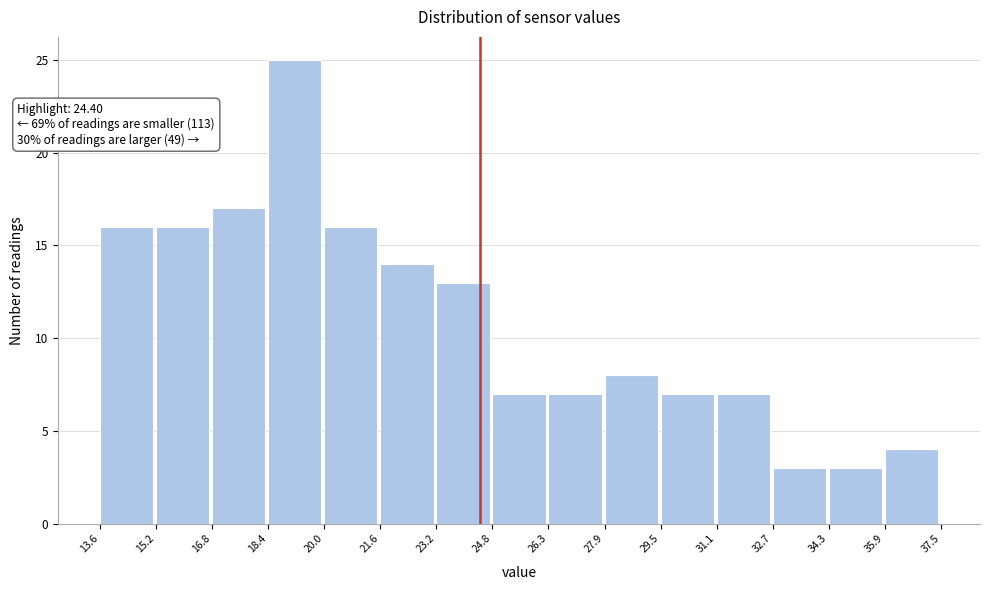

Over which range of the x-axis is the bar tallest?

18.4 to 20.0